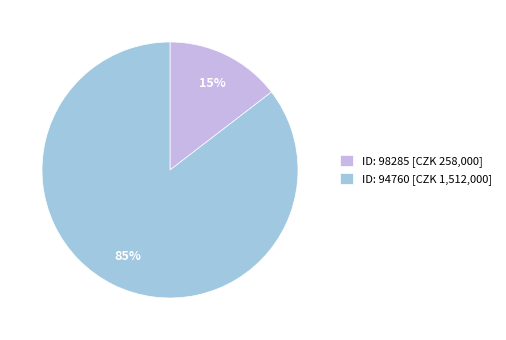

Which slice is the smallest?

ID: 98285 [CZK 258,000]